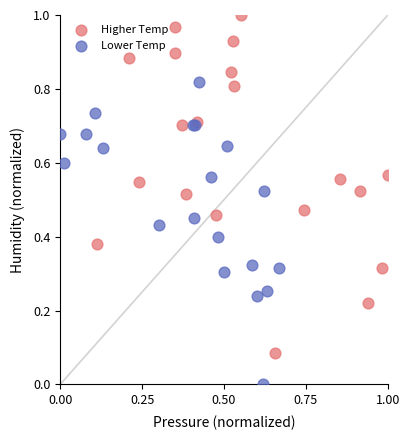

Which series has the widest spread of Y values?

Higher Temp